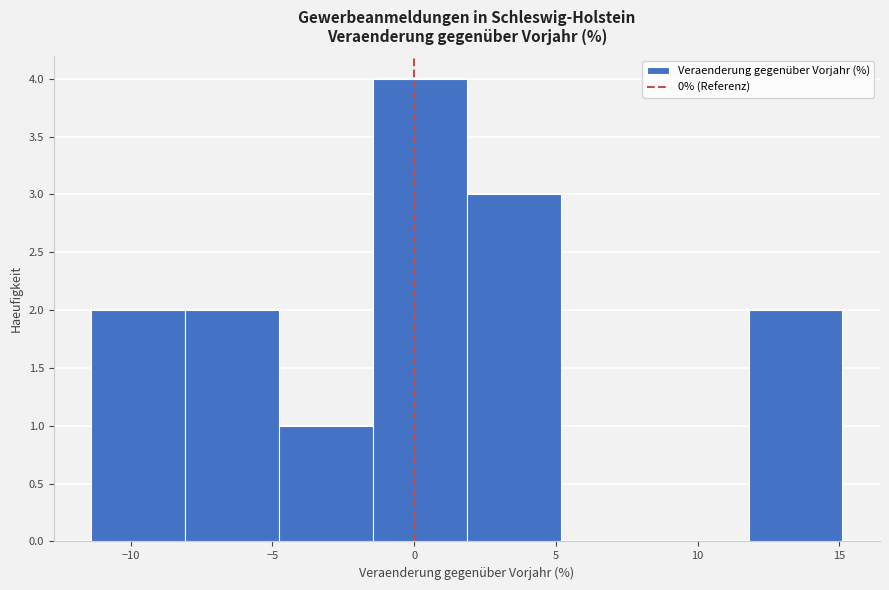

Over which range of the x-axis is the bar tallest?

-1.5 to 2.0